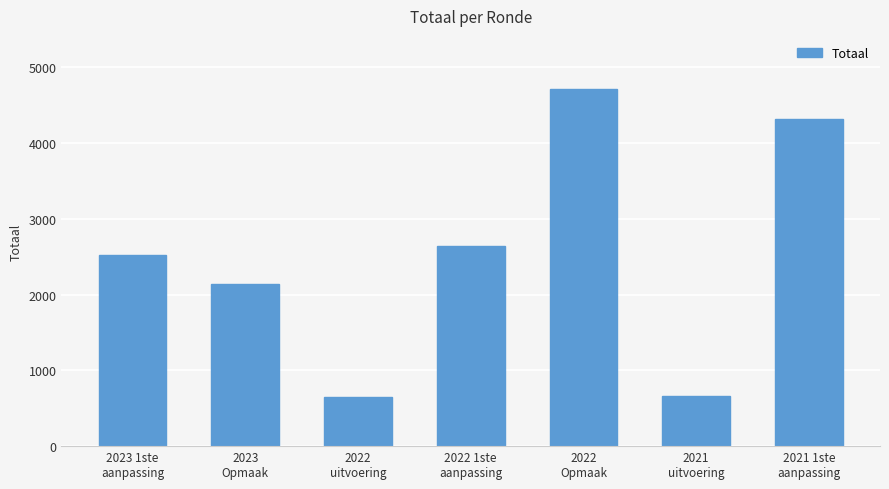

What is the ratio of the value at 2022
Opmaak to the value at 2022
uitvoering?

7.3